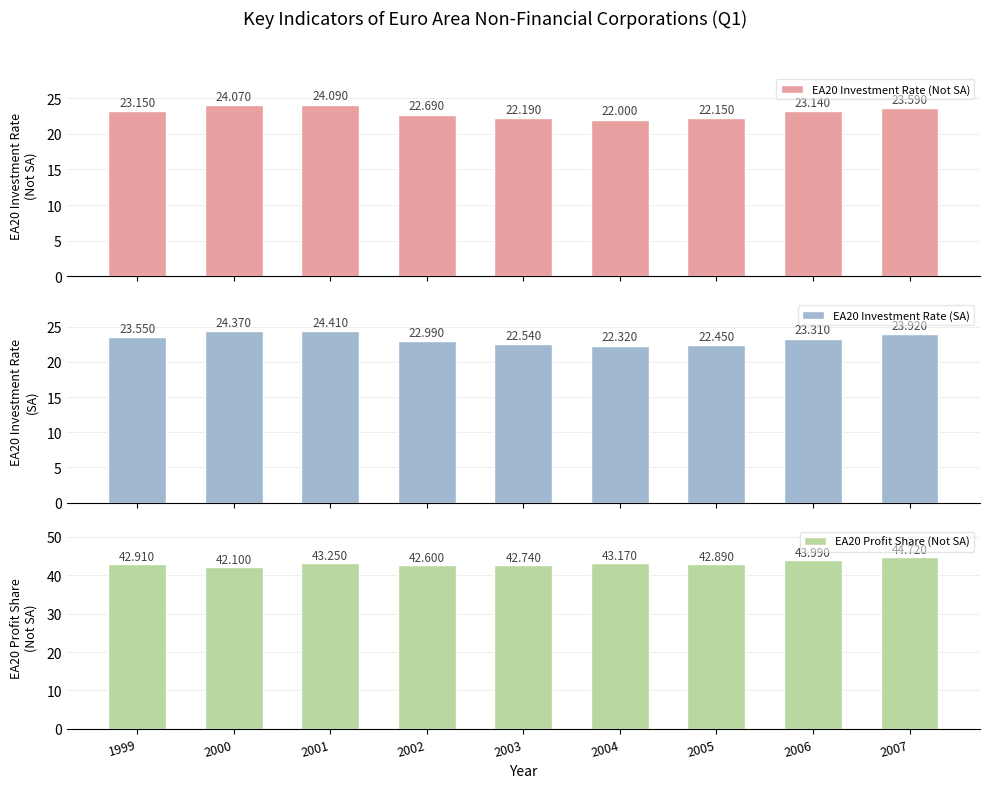

Where is EA20 Profit Share (Not SA) nearest to the value 43?

1999